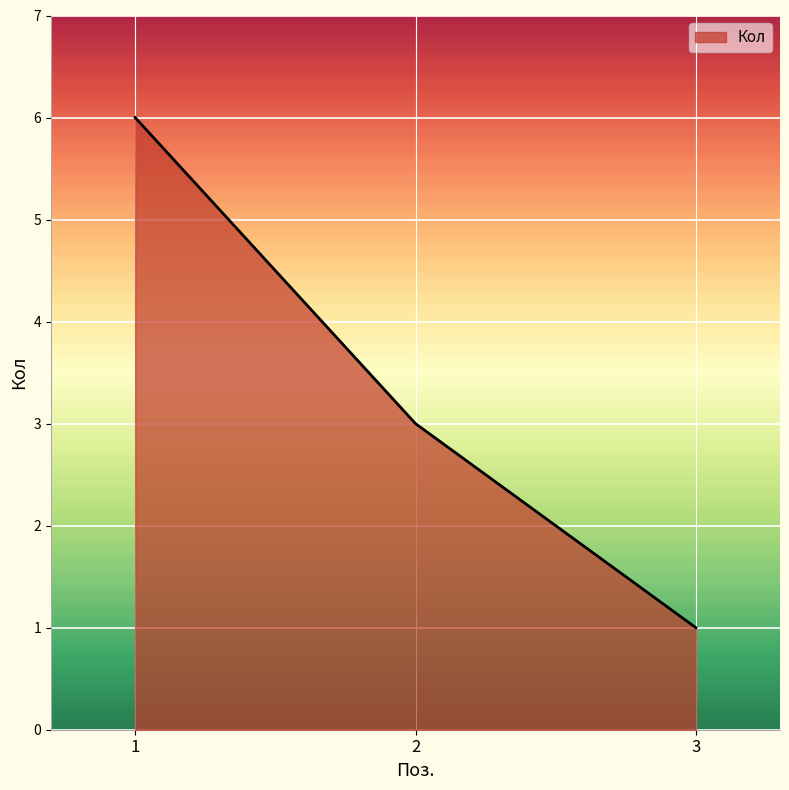

Is it true that the value at 2 is 5?

False